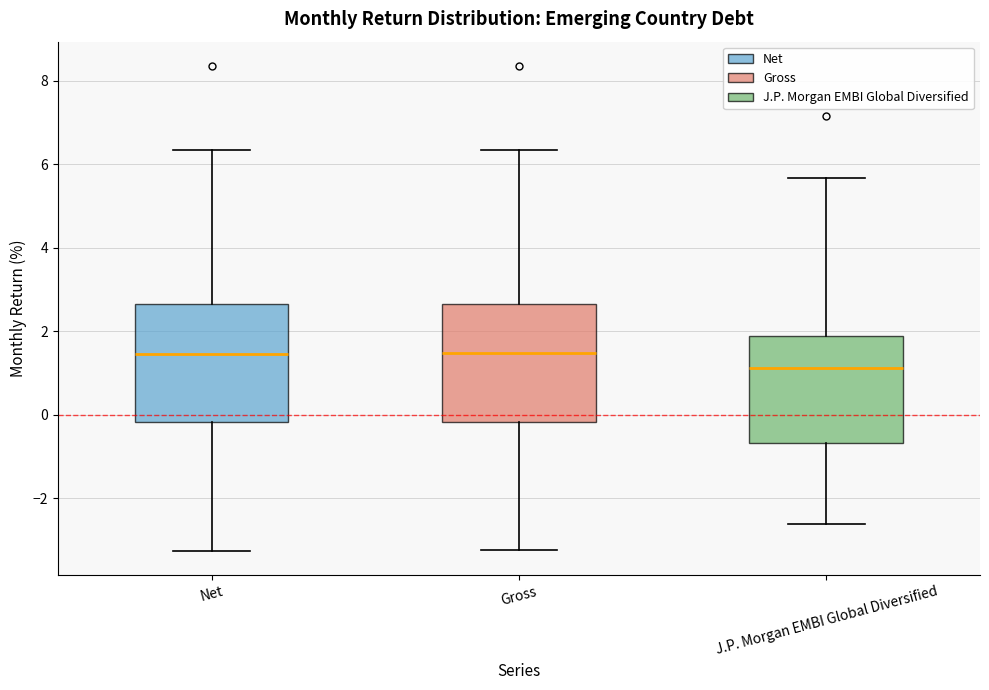

Reading left to right, read every box against the y-axis: the position of its median line, the range the box covers, and the ends of its whiskers. The values are not printed on the chart, so give them approximately, as read against the axis.

Net: median 1.4, box -0.2 to 2.6, whiskers -3.2 to 6.4
Gross: median 1.4, box -0.2 to 2.6, whiskers -3.2 to 6.4
J.P. Morgan EMBI Global Diversified: median 1.2, box -0.6 to 1.8, whiskers -2.6 to 5.6